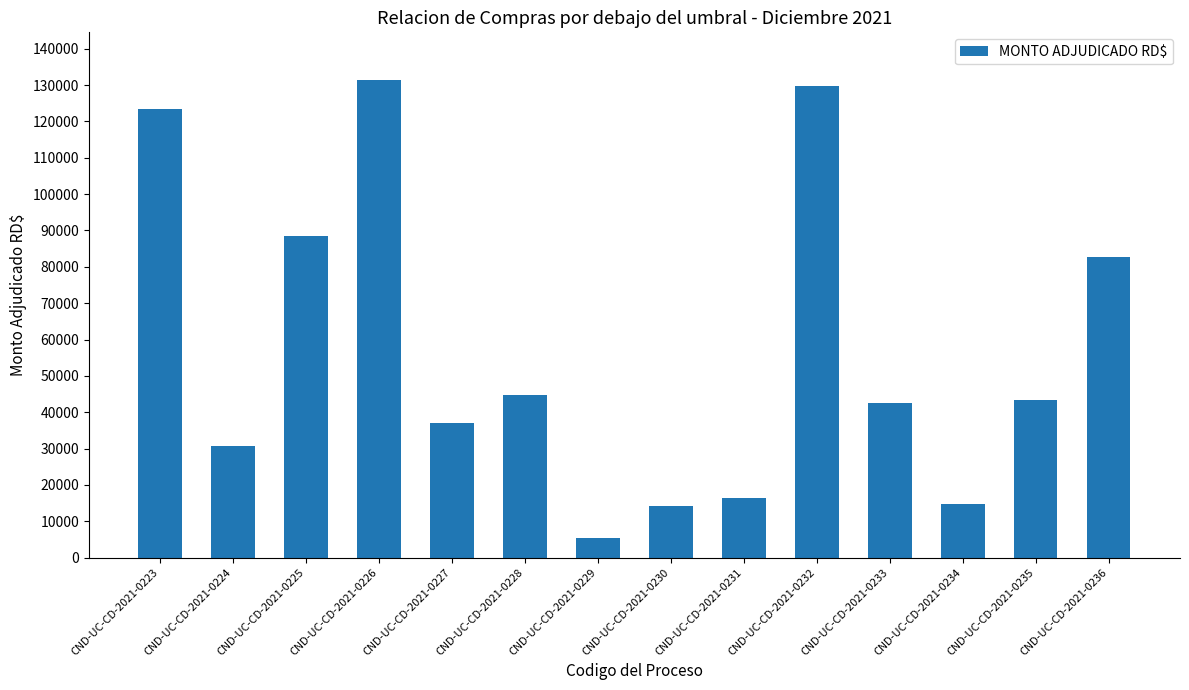

Is it true that the value at CND-UC-CD-2021-0226 is 69520.2?

False